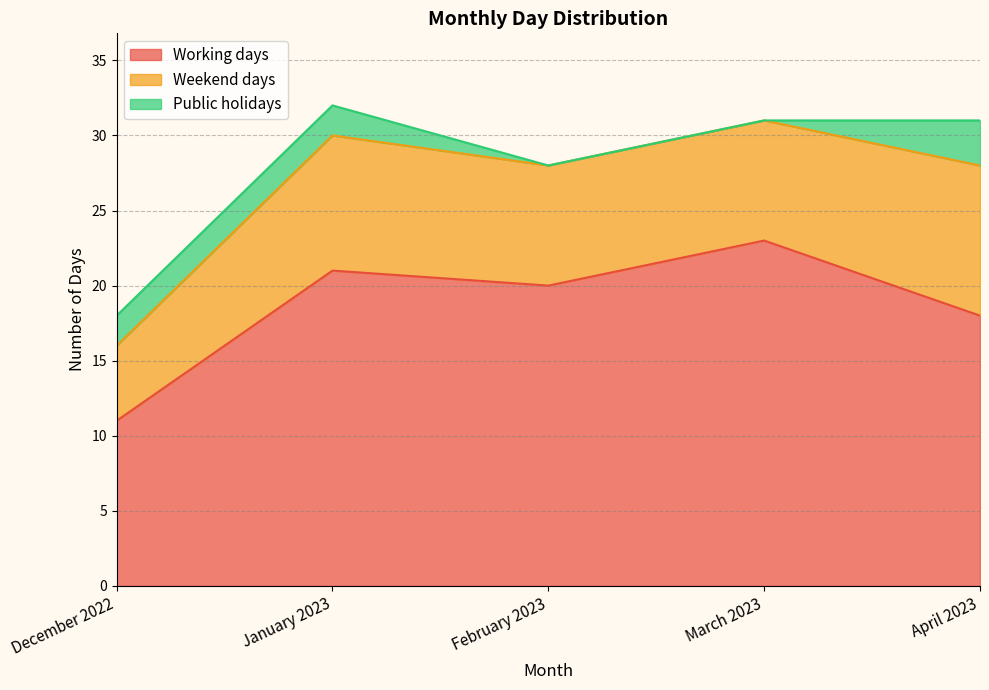

Which series changed the most between January 2023 and February 2023?

Public holidays